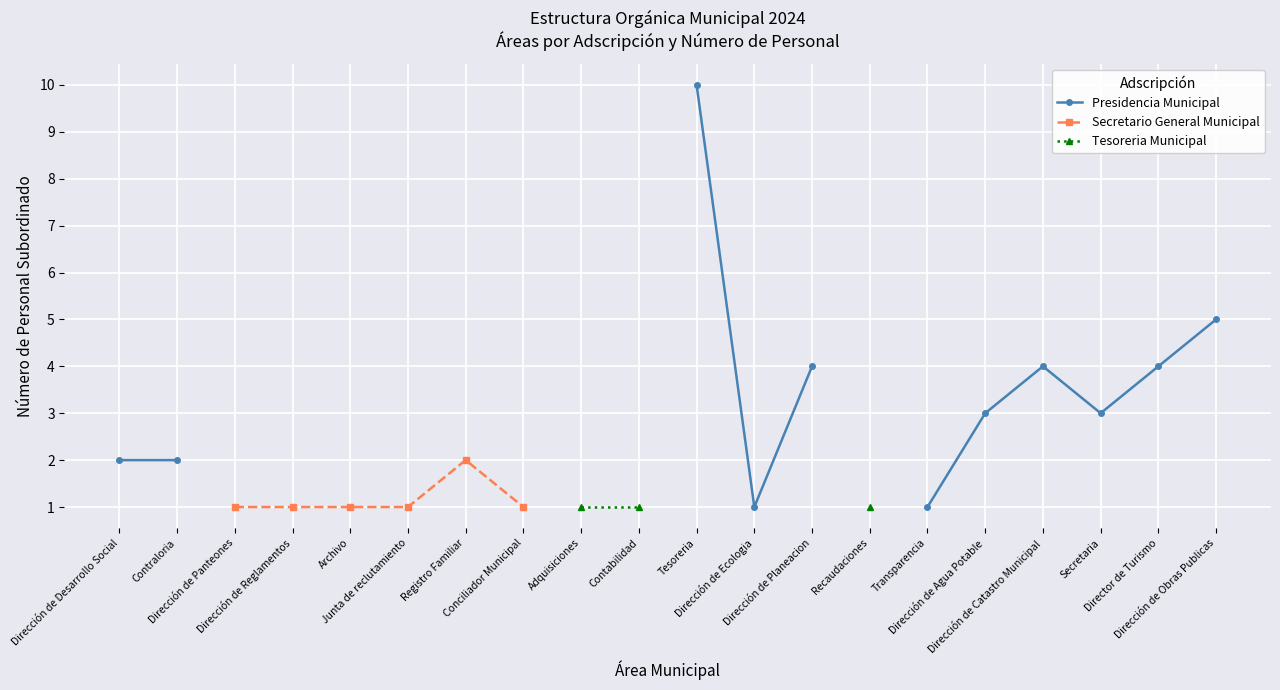

What is the label of the 11th point from the left?

Tesoreria